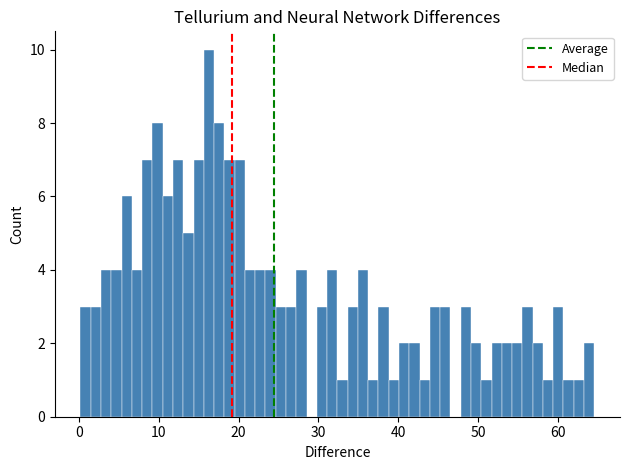

Around what value on the x-axis is the tallest bar? Give the approximate position of its centre, as read against the axis.

16